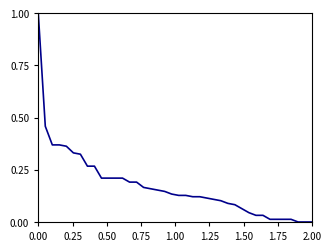

What is the greatest value displayed?

1.0